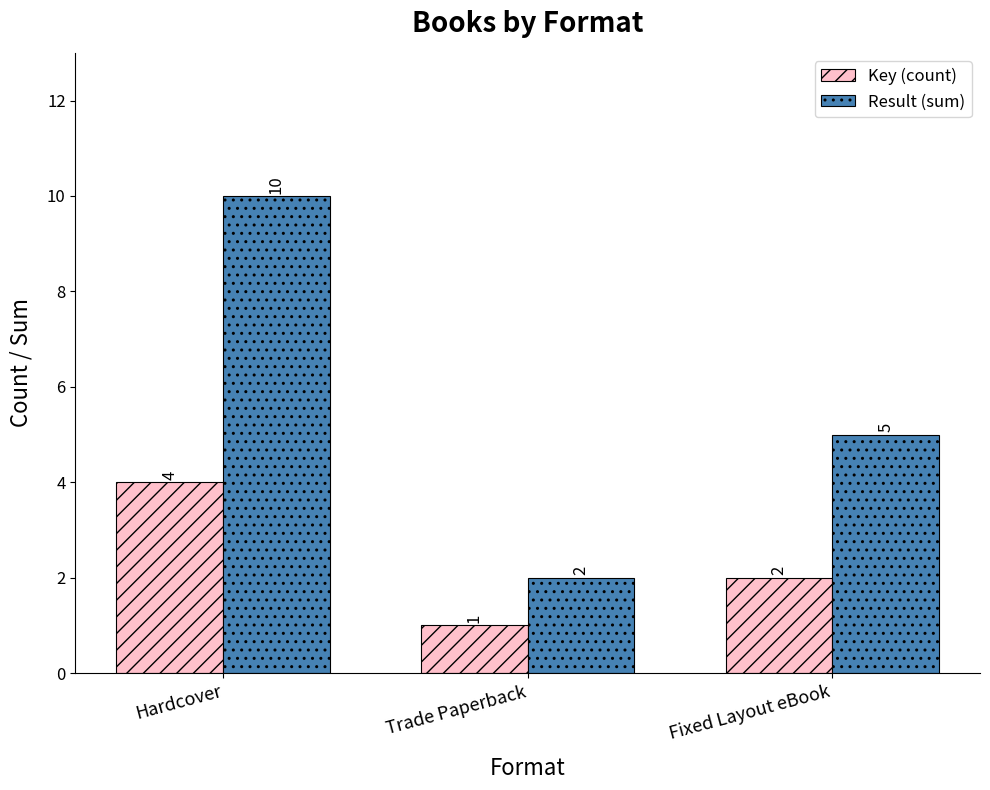

Which series has the largest total across all categories?

Result (sum)